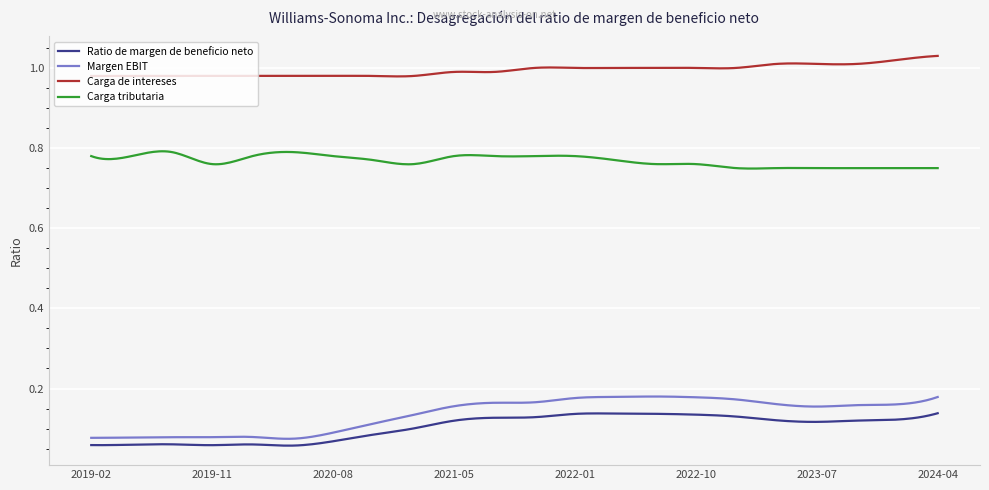

Which series has the largest total across all categories?

Carga de intereses